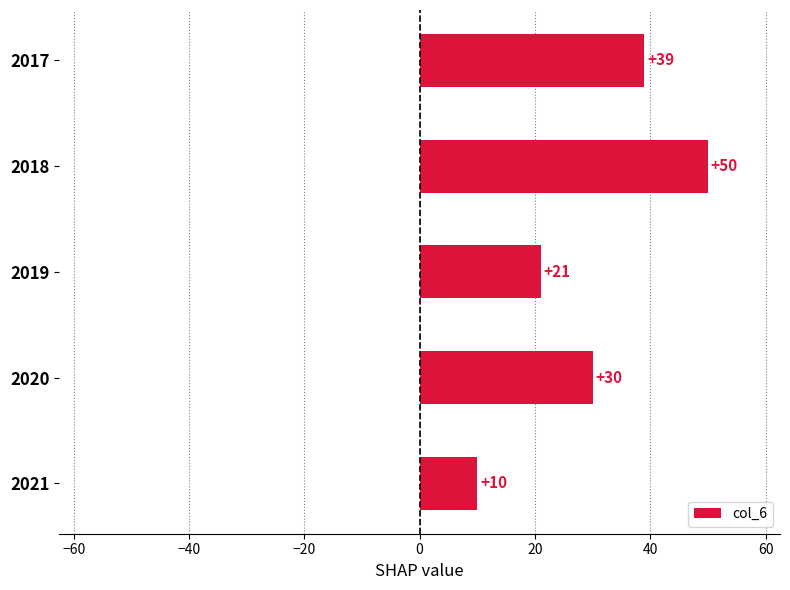

Rank the categories by value from highest to lowest.

2018, 2017, 2020, 2019, 2021